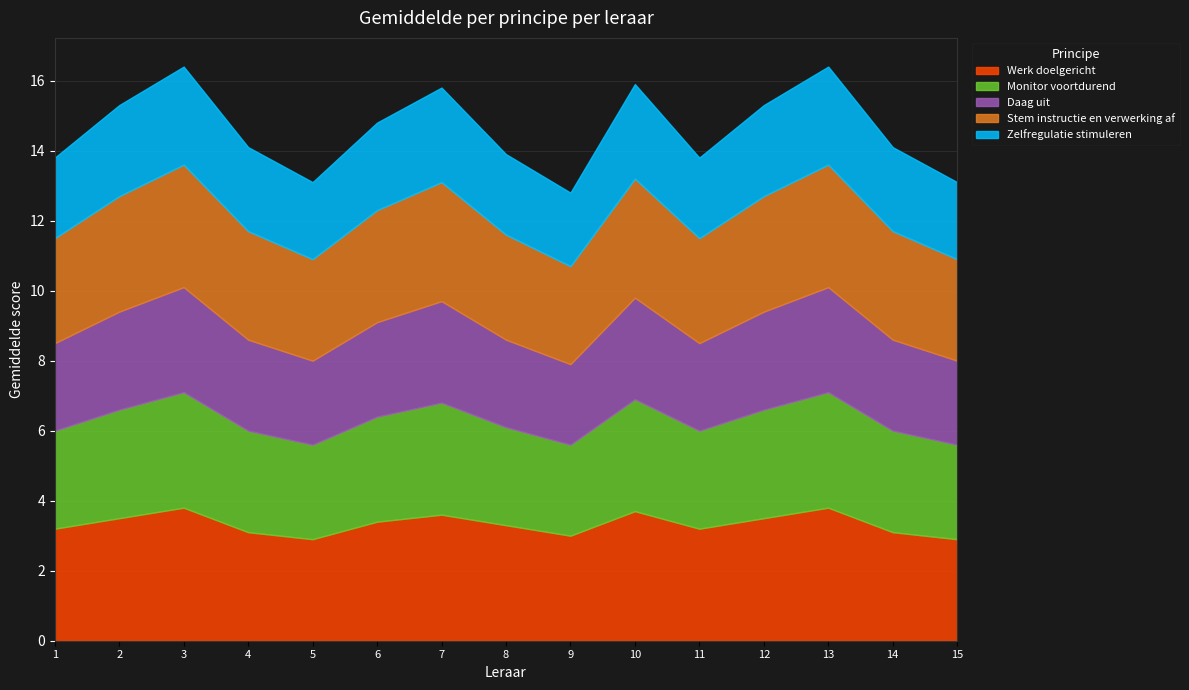

Read the Stem instructie en verwerking af value at 15.

2.9